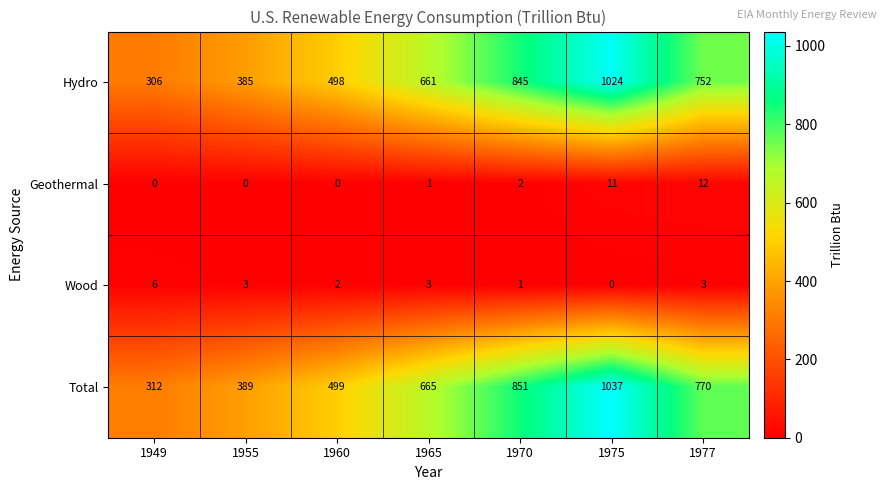

What is the sum of the Hydro values at 1975 and 1955?

1409